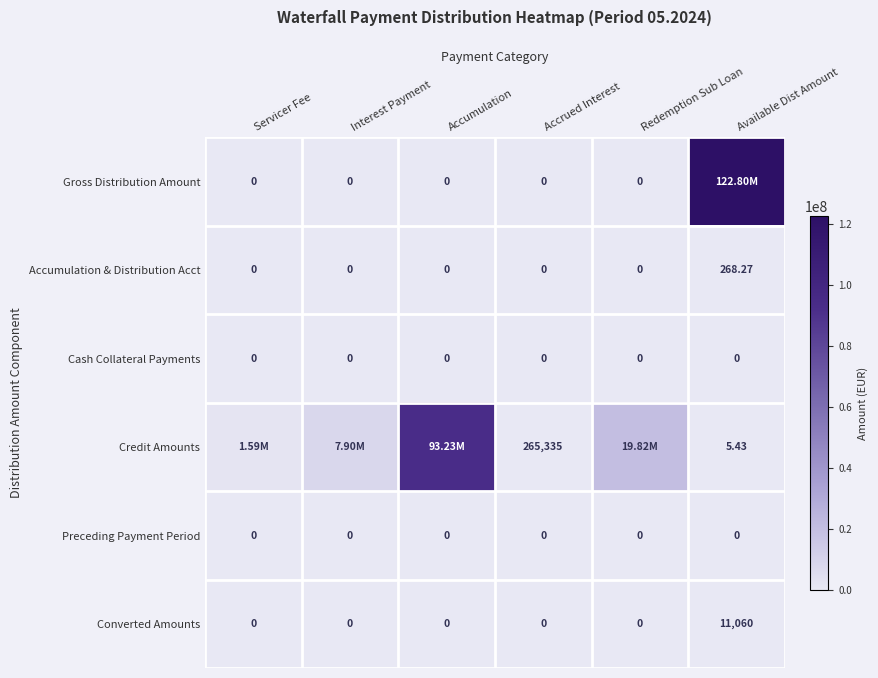

Is the value of Credit Amounts at Accrued Interest greater than the value of Cash Collateral Payments at Available Dist Amount?

Yes